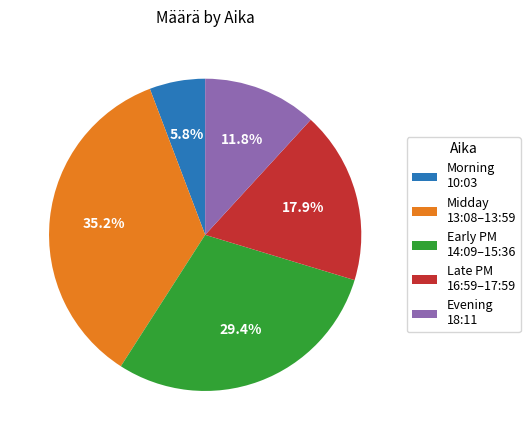

Which category has the smallest portion of the pie?

Morning 10:03